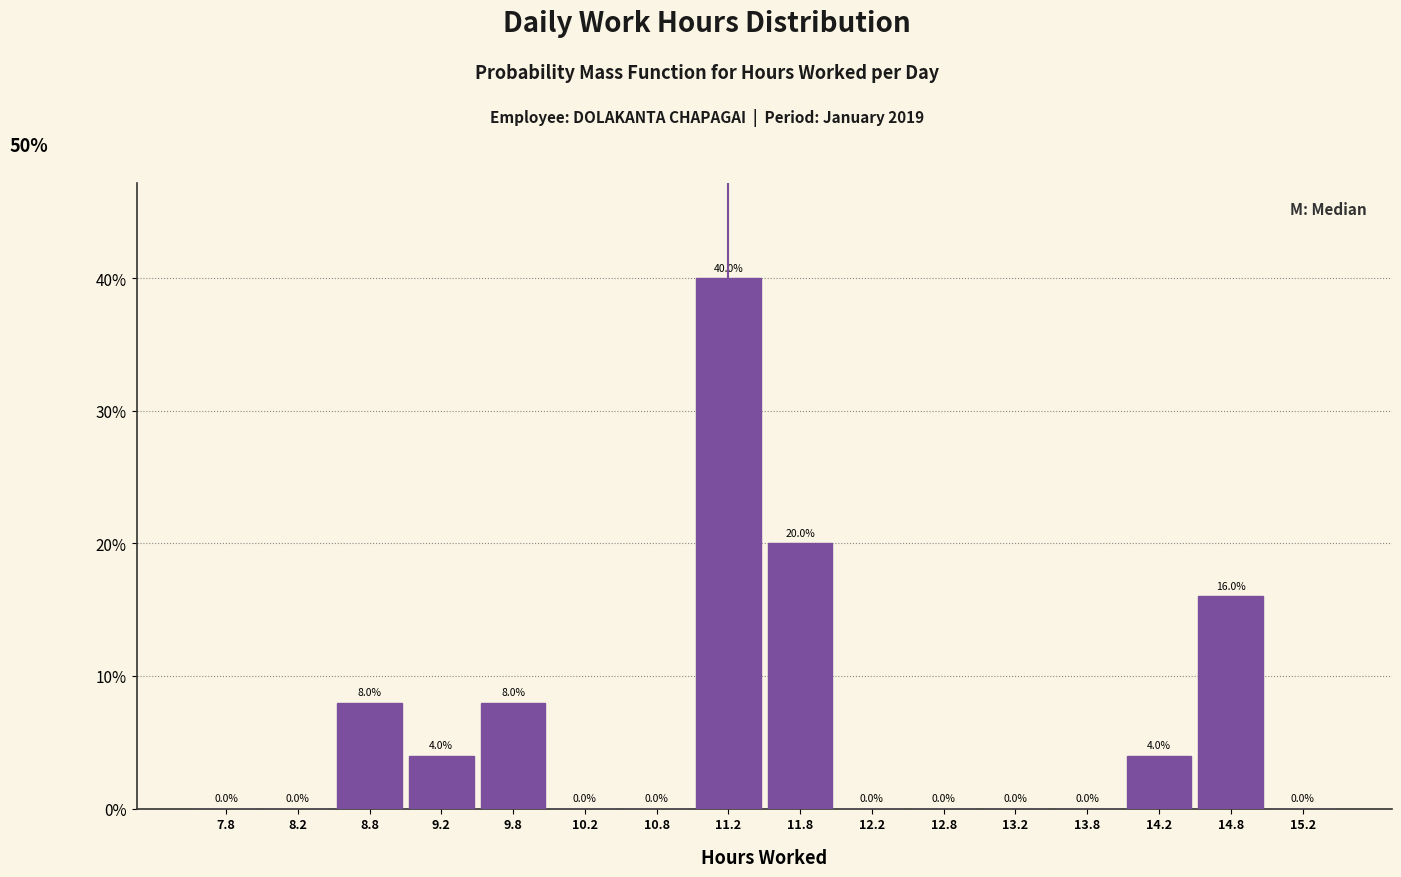

Reading left to right, list every bar in this chart as the range it spans on the x-axis followed by its height.

7.5 to 8.0: 0.0
8.0 to 8.5: 0.0
8.5 to 9.0: 8.0
9.0 to 9.5: 4.0
9.5 to 10.0: 8.0
10.0 to 10.5: 0.0
10.5 to 11.0: 0.0
11.0 to 11.5: 40.0
11.5 to 12.0: 20.0
12.0 to 12.5: 0.0
12.5 to 13.0: 0.0
13.0 to 13.5: 0.0
13.5 to 14.0: 0.0
14.0 to 14.5: 4.0
14.5 to 15.0: 16.0
15.0 to 15.5: 0.0